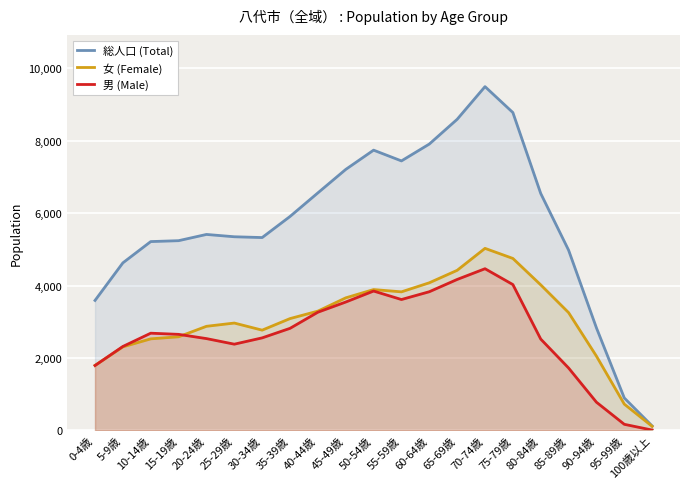

Is the value of 女 (Female) at 100歳以上 greater than the value of 総人口 (Total) at 0-4歳?

No